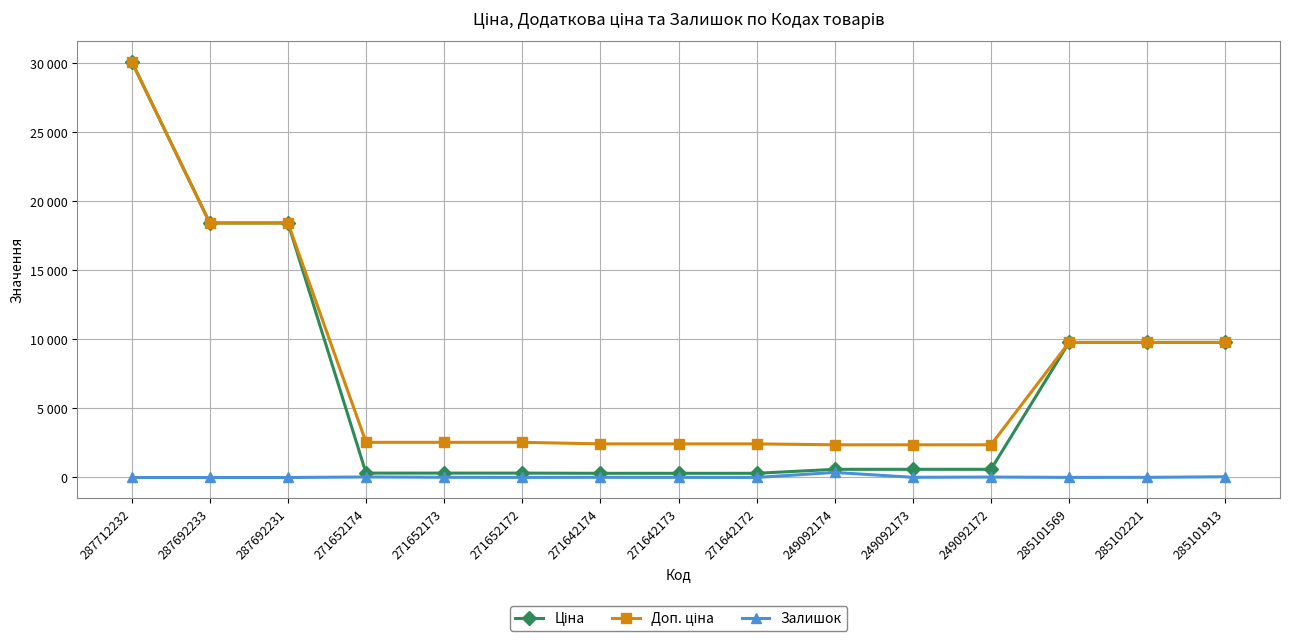

Does the chart display data point markers on the line(s)?

Yes